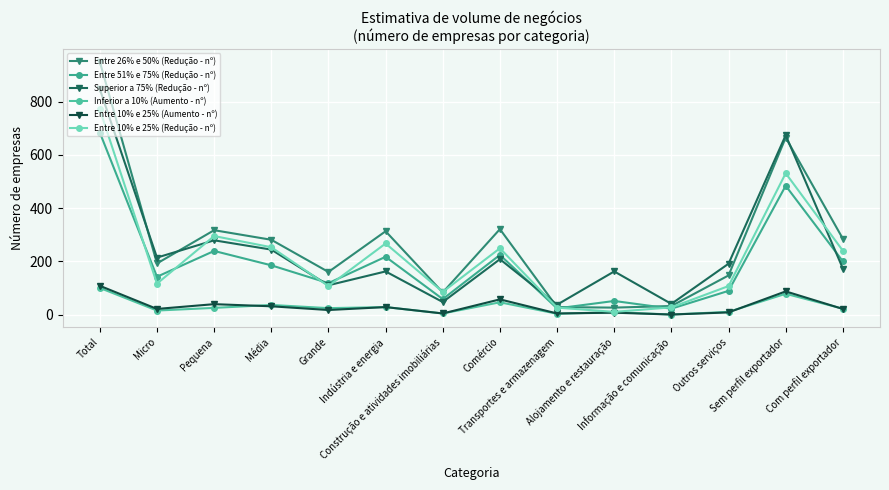

Is the value of Entre 10% e 25% (Redução - nº) at Informação e comunicação greater than the value of Entre 26% e 50% (Redução - nº) at Pequena?

No